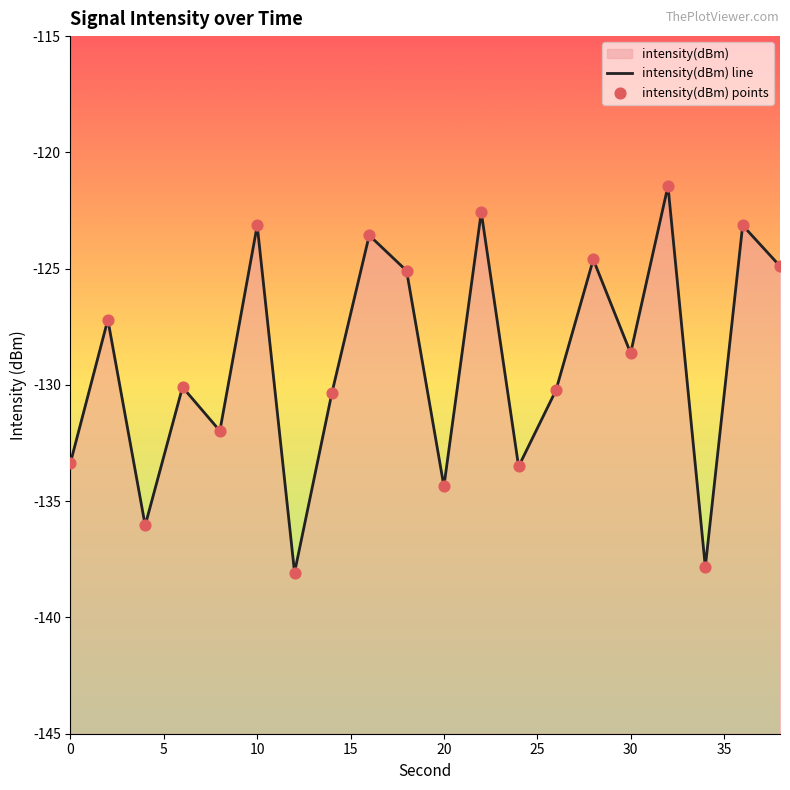

Which series has the largest Y range (max minus min)?

intensity(dBm) line